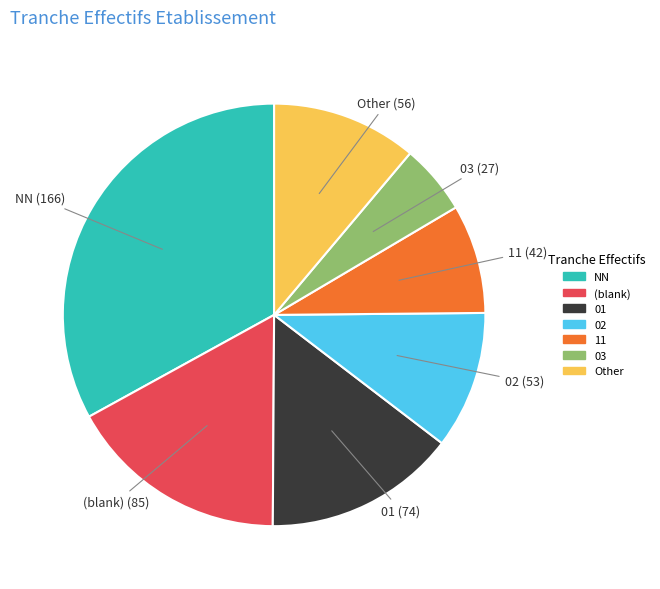

How many slices are in this pie chart?

7